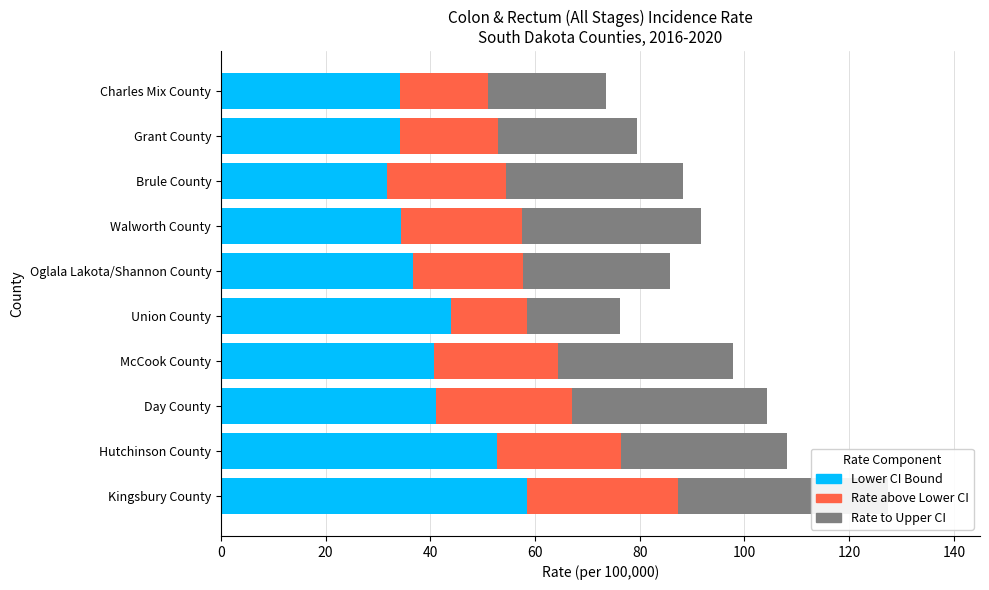

How many bars are there in each group?

3